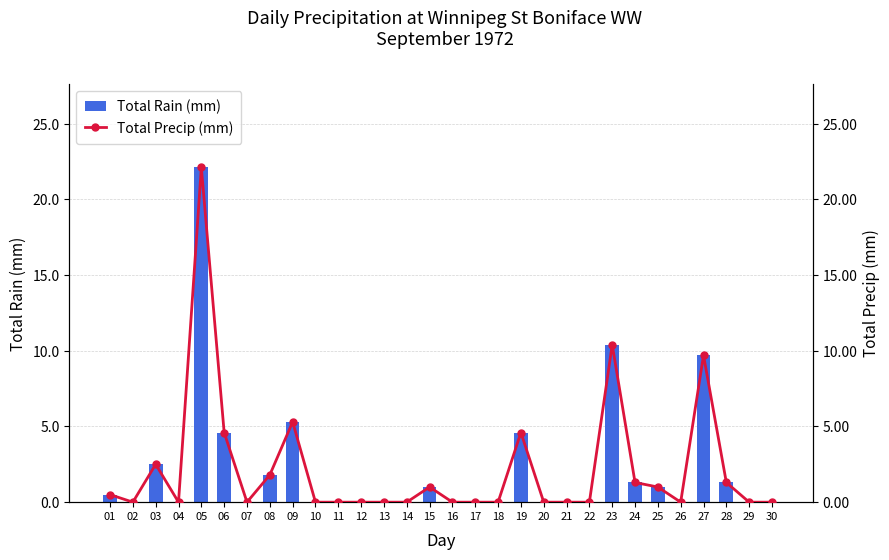

Reading left to right, extract all data points from this chart.

Total Rain (mm): 0.5	0.0	2.5	0.0	22.1	4.6	0.0	1.8	5.3	0.0	0.0	0.0	0.0	0.0	1.0	0.0	0.0	0.0	4.6	0.0	0.0	0.0	10.4	1.3	1.0	0.0	9.7	1.3	0.0	0.0
Total Precip (mm): 0.5	0.0	2.5	0.0	22.1	4.6	0.0	1.8	5.3	0.0	0.0	0.0	0.0	0.0	1.0	0.0	0.0	0.0	4.6	0.0	0.0	0.0	10.4	1.3	1.0	0.0	9.7	1.3	0.0	0.0